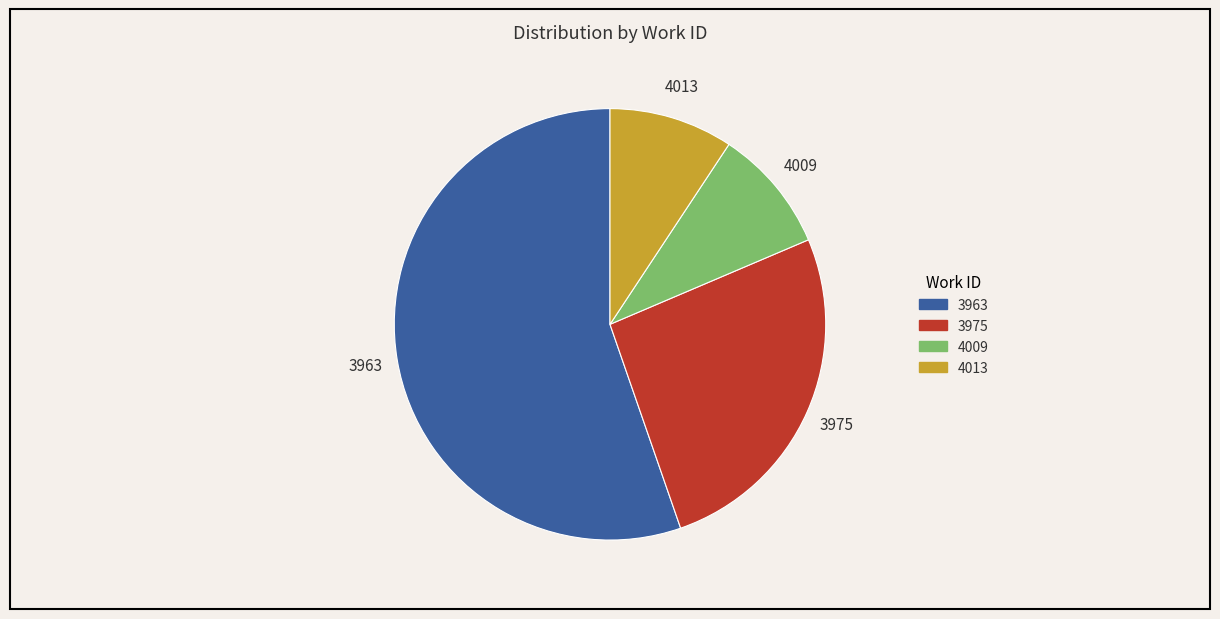

Does any single category account for the majority?

Yes